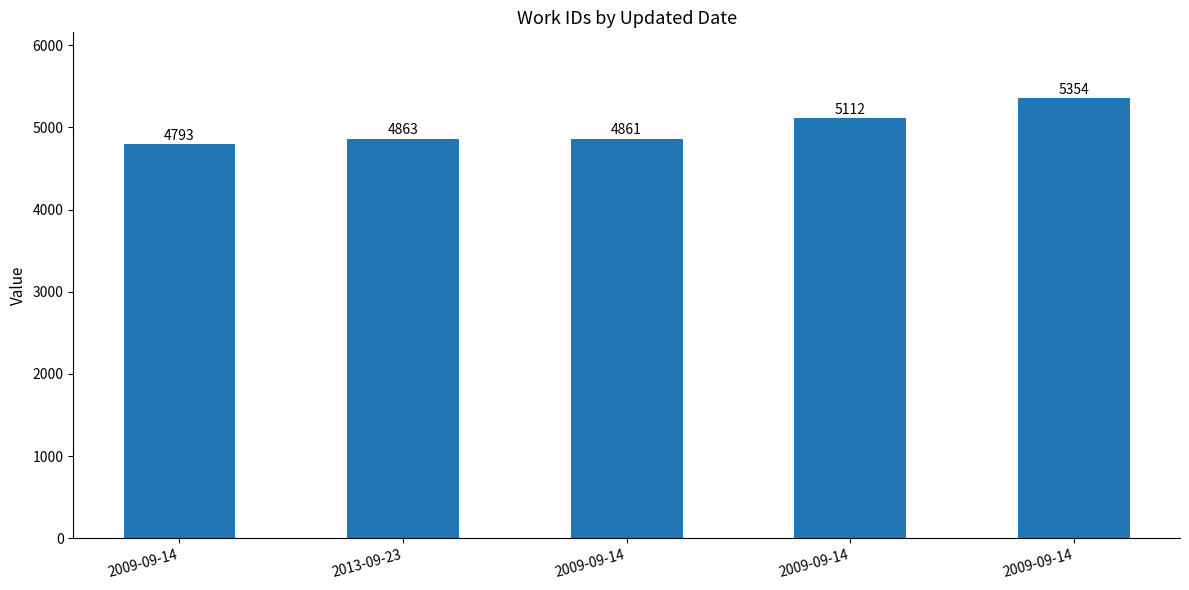

What is the sum of all values?

24983